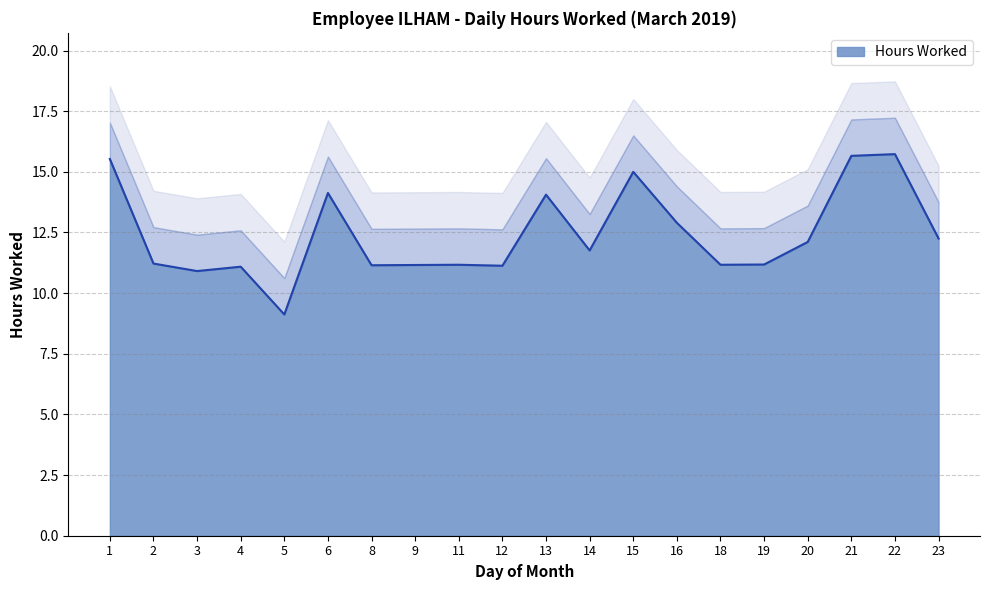

What is the maximum value shown in the chart?

15.7